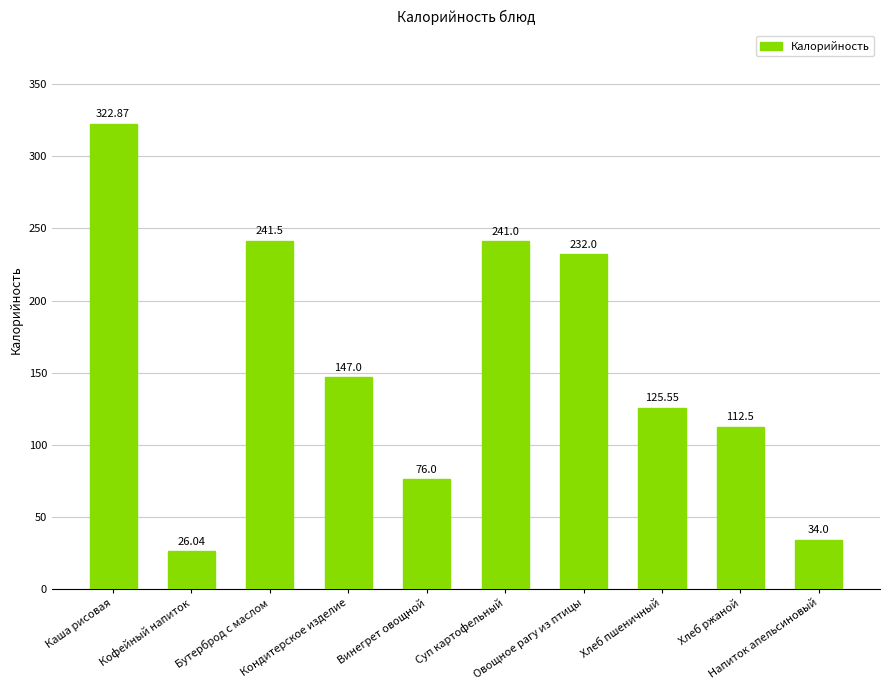

How many bars are there in total?

10